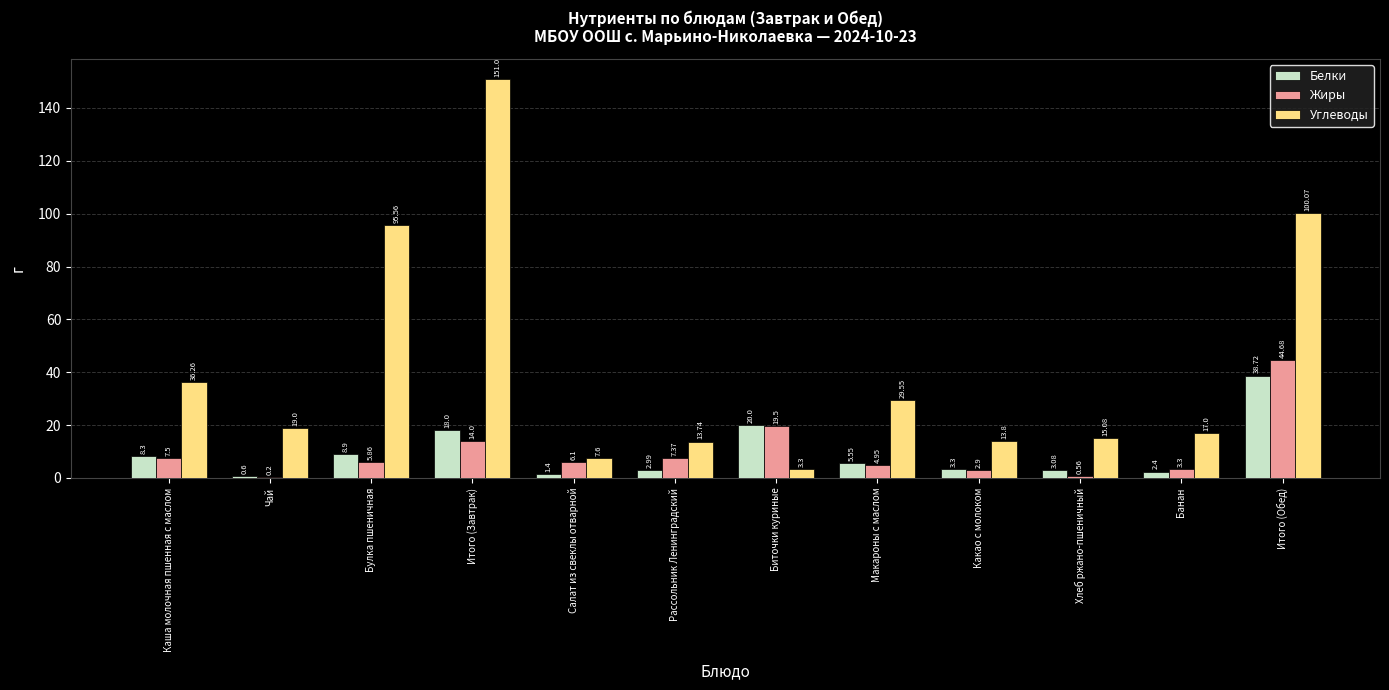

Between Итого (Завтрак) and Макароны с маслом, which series saw the biggest shift?

Углеводы